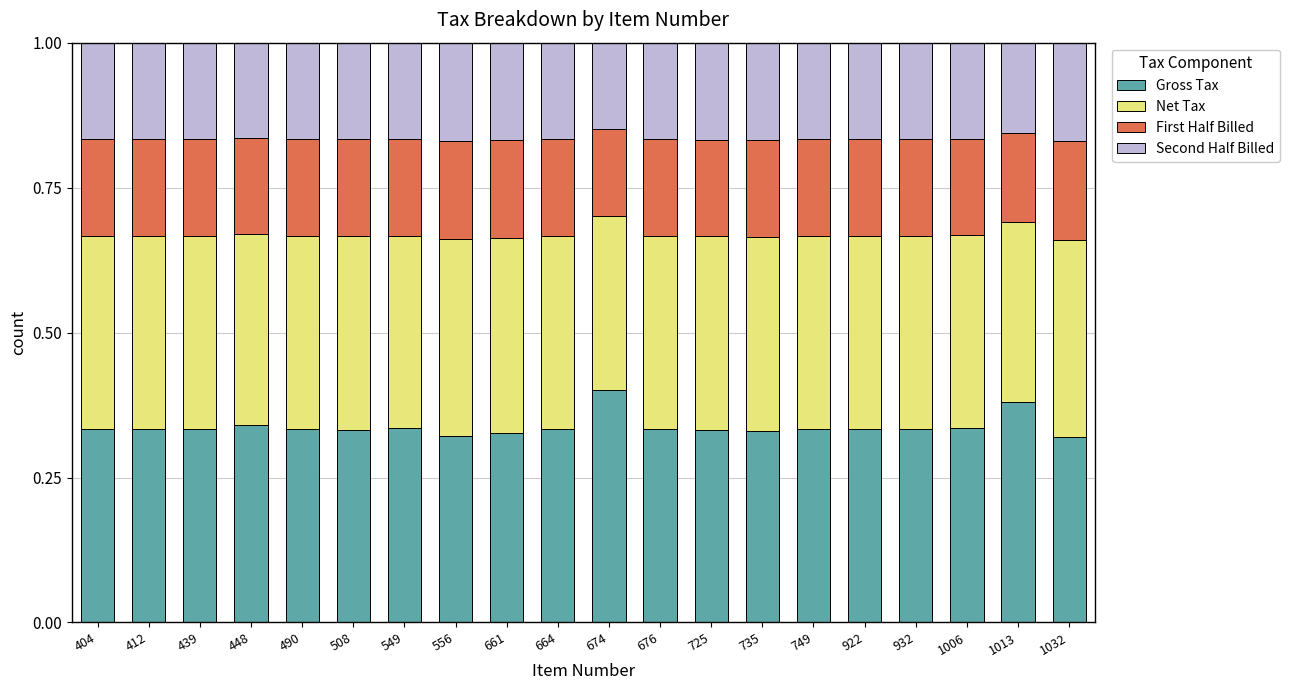

The Gross Tax series shows 0.6 at 549. True or false?

False